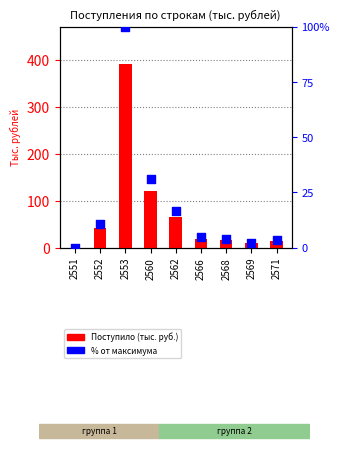

At how many categories does at least one series exceed 24?

4